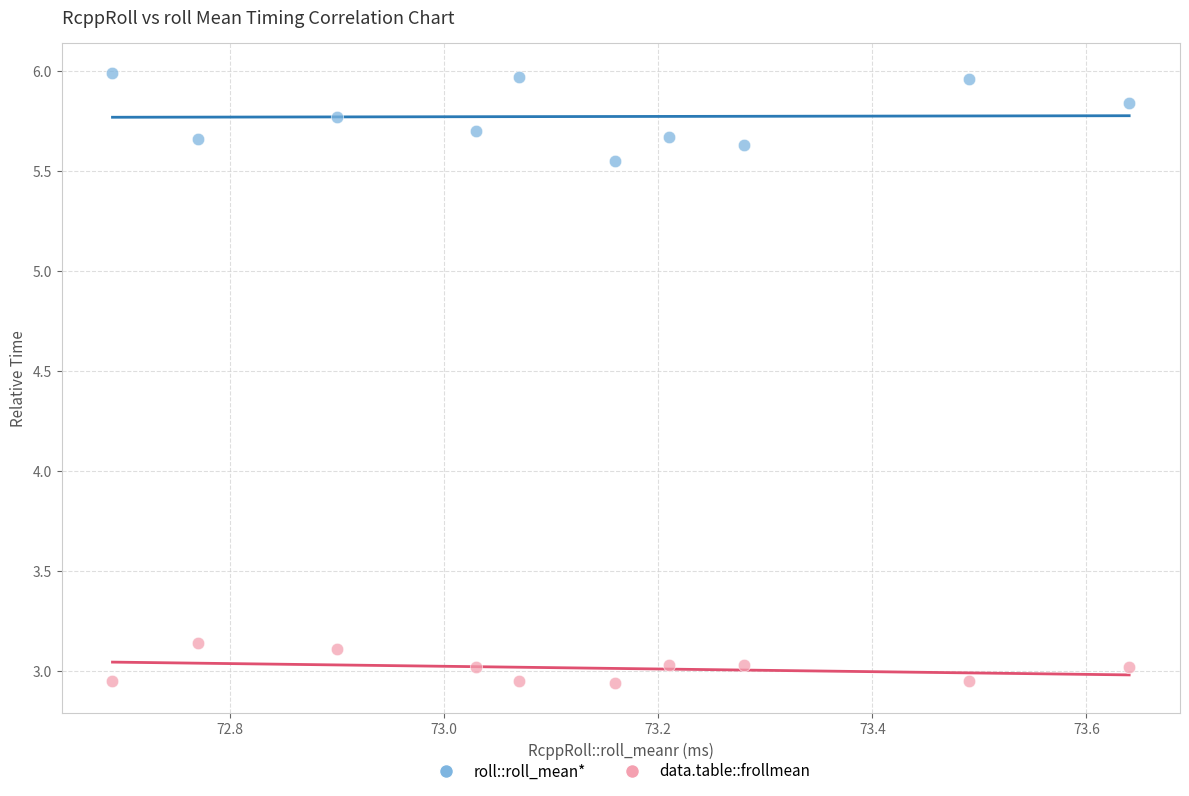

Which series contains the highest Y value?

roll::roll_mean*